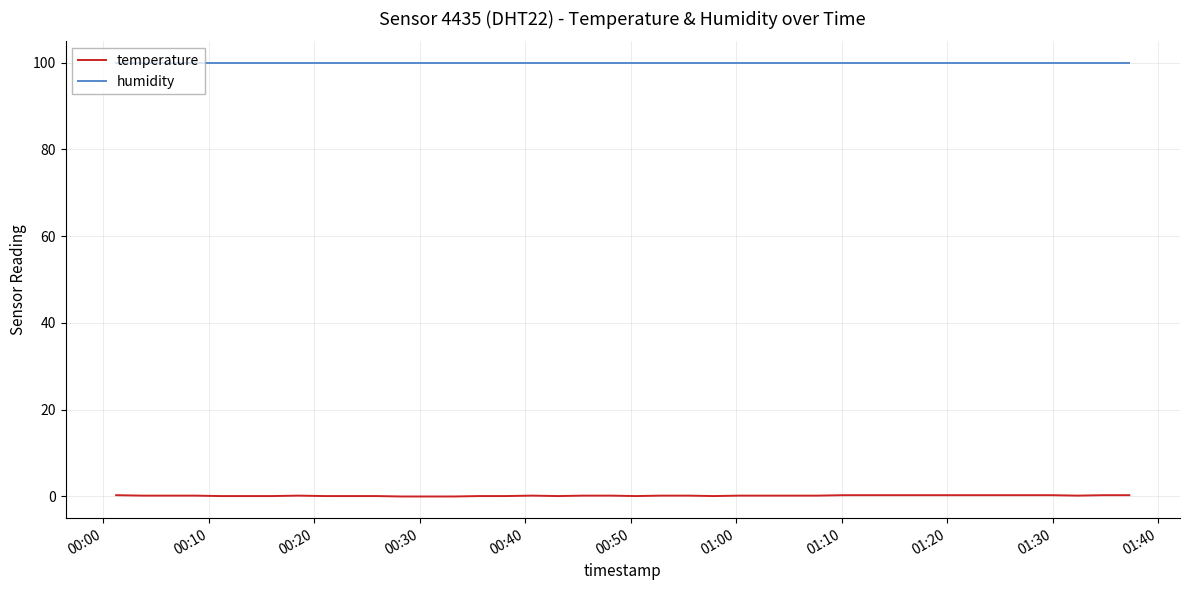

Which series has the largest total across all categories?

humidity